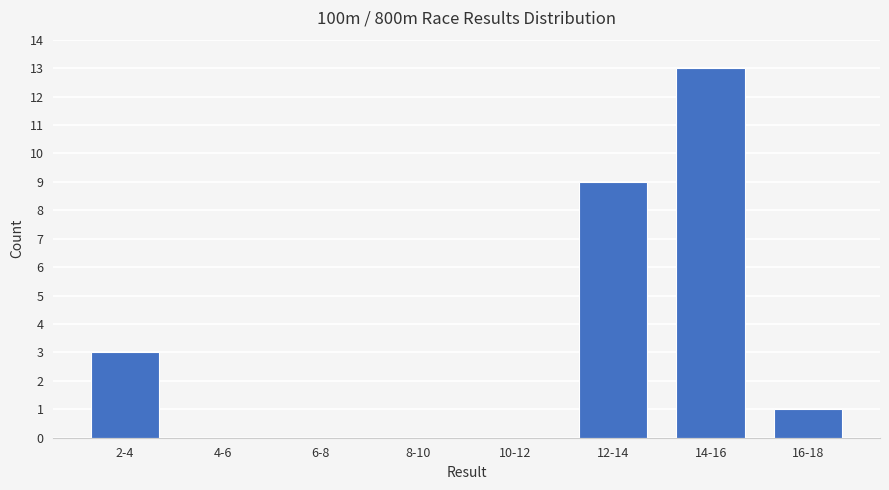

Reading left to right, transcribe all the data shown in this chart.

2-4=3	4-6=0	6-8=0	8-10=0	10-12=0	12-14=9	14-16=13	16-18=1